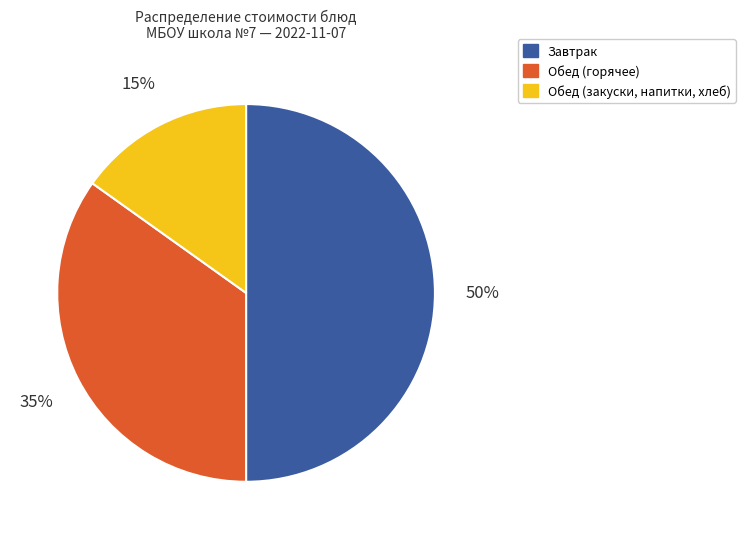

To the nearest percent, what portion does Завтрак represent?

50%